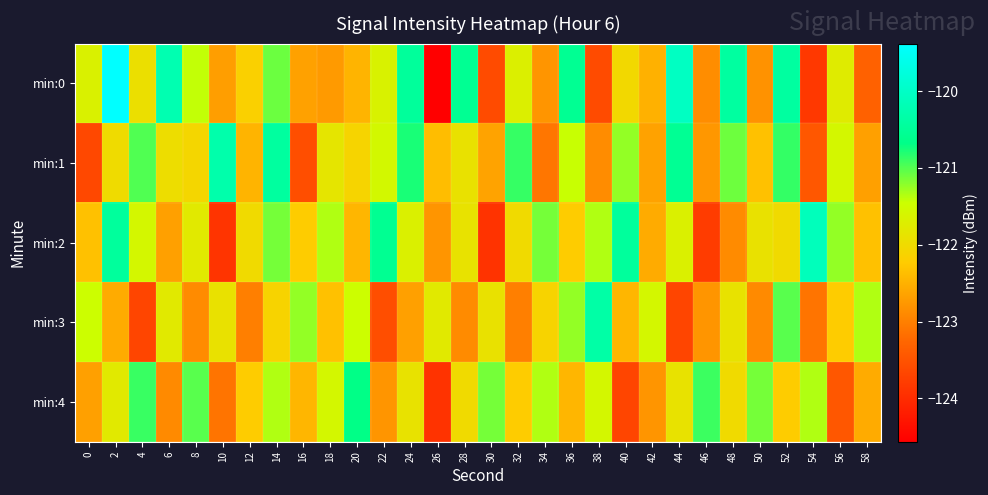

Reading left to right, extract all data points from this chart.

min:0: 0=-121.7	2=-119.4	4=-121.9	6=-120.2	8=-121.4	10=-122.7	12=-122.2	14=-121.1	16=-122.7	18=-122.7	20=-122.5	22=-121.6	24=-120.5	26=-124.6	28=-120.5	30=-123.6	32=-121.7	34=-122.8	36=-120.6	38=-123.6	40=-122.1	42=-122.5	44=-120.0	46=-122.9	48=-120.4	50=-122.8	52=-120.4	54=-123.8	56=-121.8	58=-123.3
min:1: 0=-123.6	2=-122.0	4=-121.0	6=-122.0	8=-122.1	10=-120.3	12=-122.5	14=-120.4	16=-123.6	18=-121.8	20=-122.1	22=-121.6	24=-120.8	26=-122.4	28=-121.9	30=-122.6	32=-120.9	34=-123.1	36=-121.4	38=-122.9	40=-121.2	42=-122.7	44=-120.5	46=-122.8	48=-121.1	50=-122.3	52=-120.9	54=-123.5	56=-121.6	58=-122.7
min:2: 0=-122.3	2=-120.5	4=-121.6	6=-122.7	8=-121.8	10=-123.9	12=-122.0	14=-121.1	16=-122.2	18=-121.3	20=-122.5	22=-120.6	24=-121.7	26=-122.8	28=-121.9	30=-123.9	32=-122.0	34=-121.1	36=-122.2	38=-121.3	40=-120.5	42=-122.6	44=-121.7	46=-123.8	48=-122.9	50=-121.9	52=-122.0	54=-120.1	56=-121.2	58=-122.3
min:3: 0=-121.5	2=-122.6	4=-123.7	6=-121.8	8=-122.9	10=-121.9	12=-123.0	14=-122.1	16=-121.2	18=-122.3	20=-121.5	22=-123.6	24=-122.7	26=-121.8	28=-122.9	30=-121.9	32=-123.0	34=-122.1	36=-121.2	38=-120.3	40=-122.5	42=-121.6	44=-123.7	46=-122.8	48=-121.9	50=-122.9	52=-121.0	54=-123.1	56=-122.2	58=-121.3
min:4: 0=-122.7	2=-121.8	4=-120.9	6=-122.9	8=-121.0	10=-123.1	12=-122.2	14=-121.3	16=-122.5	18=-121.6	20=-120.7	22=-122.8	24=-121.9	26=-123.9	28=-122.0	30=-121.1	32=-122.2	34=-121.3	36=-122.5	38=-121.6	40=-123.7	42=-122.8	44=-121.9	46=-120.9	48=-122.0	50=-121.1	52=-122.2	54=-121.3	56=-123.5	58=-122.6